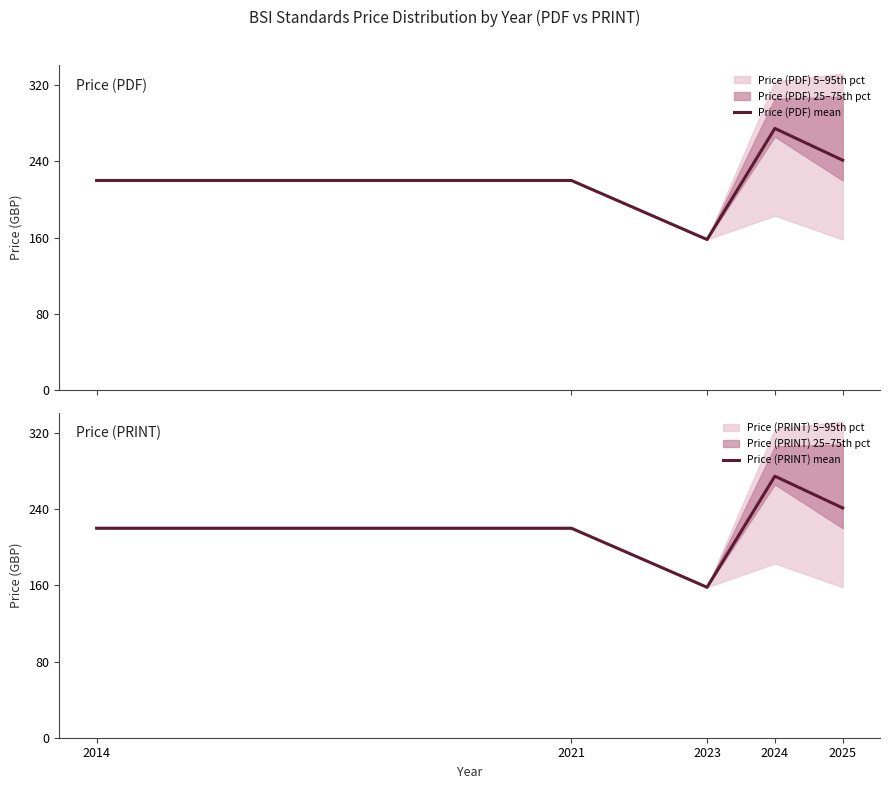

At which label does Price (PDF) mean reach its minimum?

2023